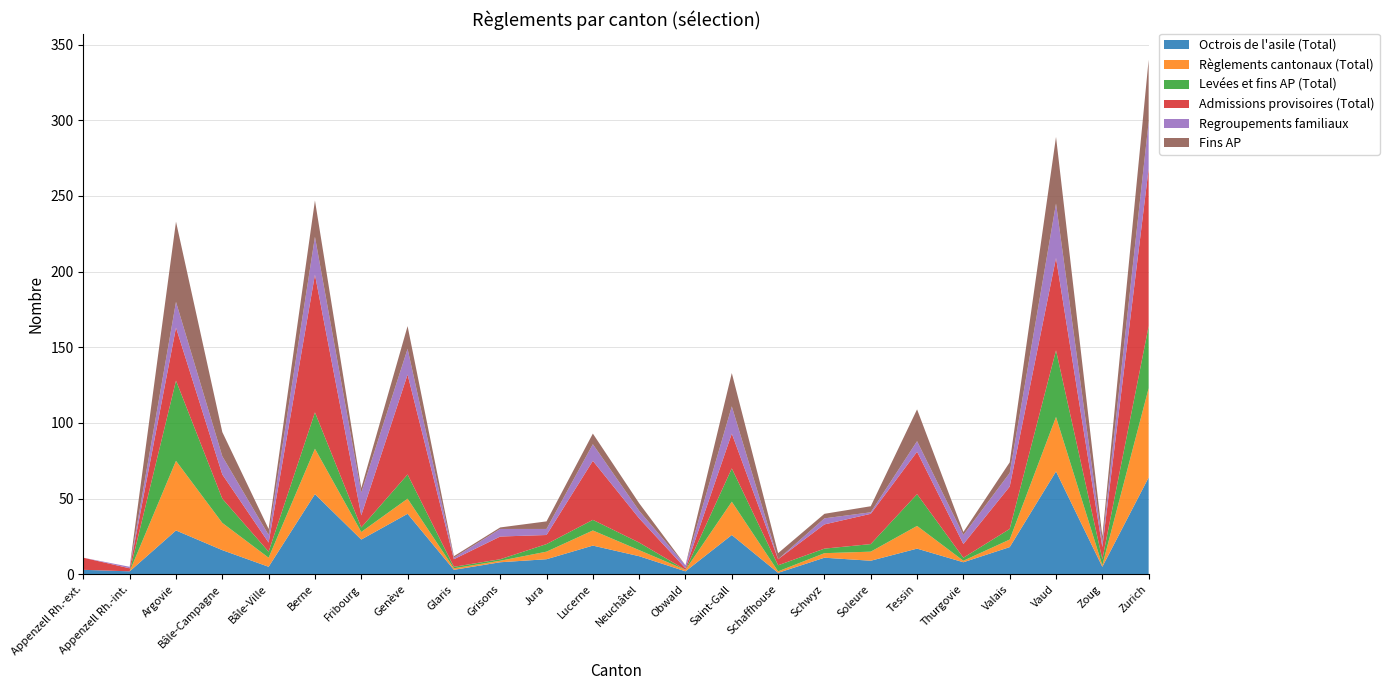

Reading left to right, extract all data points from this chart.

Octrois de l'asile (Total): 3	2	29	16	5	53	23	40	3	8	10	19	12	2	26	1	11	9	17	8	18	68	5	64
Règlements cantonaux (Total): 0	0	46	18	6	30	5	10	1	1	5	10	4	1	22	1	3	6	15	1	5	36	1	59
Levées et fins AP (Total): 0	0	53	16	4	24	3	16	1	1	5	7	5	0	22	4	3	5	21	2	7	44	4	41
Admissions provisoires (Total): 8	2	35	16	6	91	8	66	5	15	6	39	16	1	23	4	16	20	28	9	28	61	8	104
Regroupements familiaux: 0	1	17	12	5	25	15	17	1	5	4	11	5	2	18	0	4	1	7	6	9	36	3	31
Fins AP: 0	0	53	16	4	24	3	15	1	1	5	7	5	0	22	4	3	4	21	2	7	44	4	41